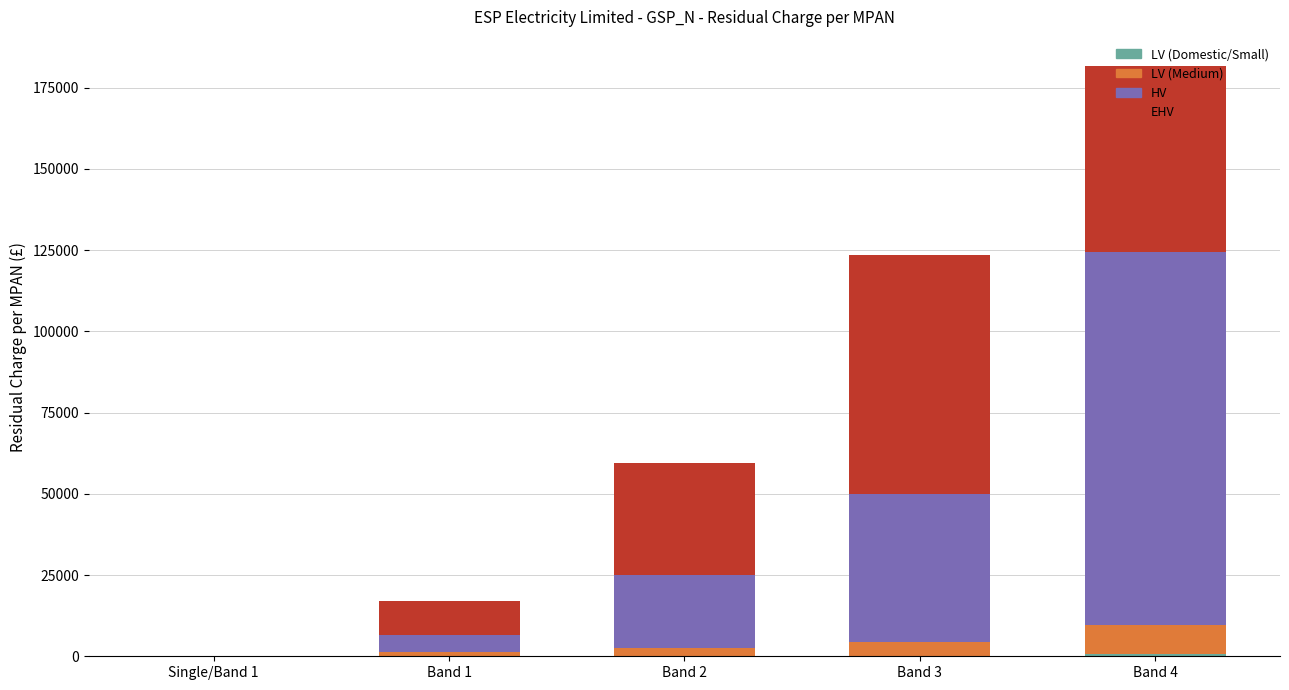

At which category is the sum across all series the highest?

Band 4